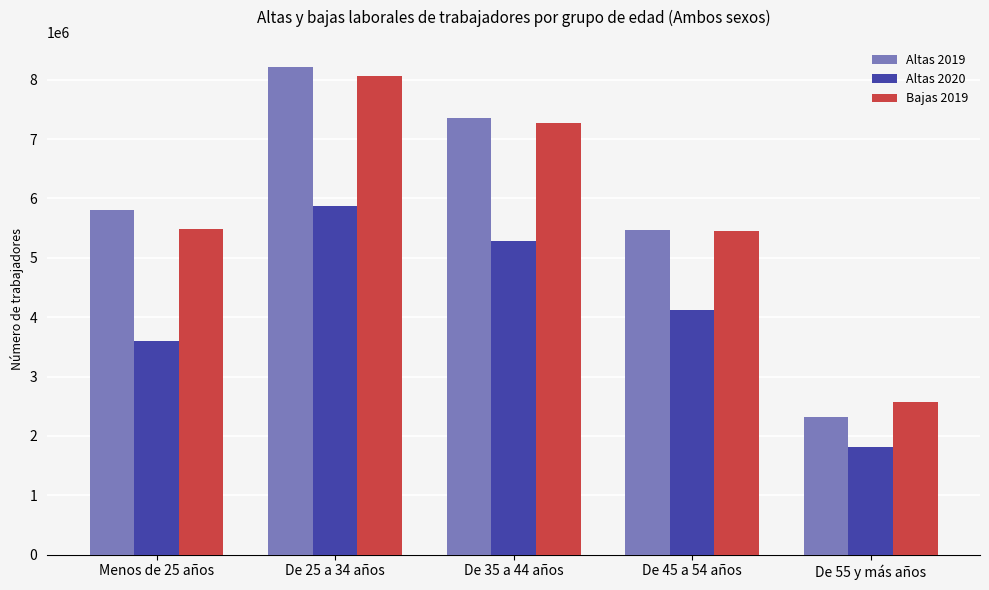

What is the maximum value shown in the chart?

8213424